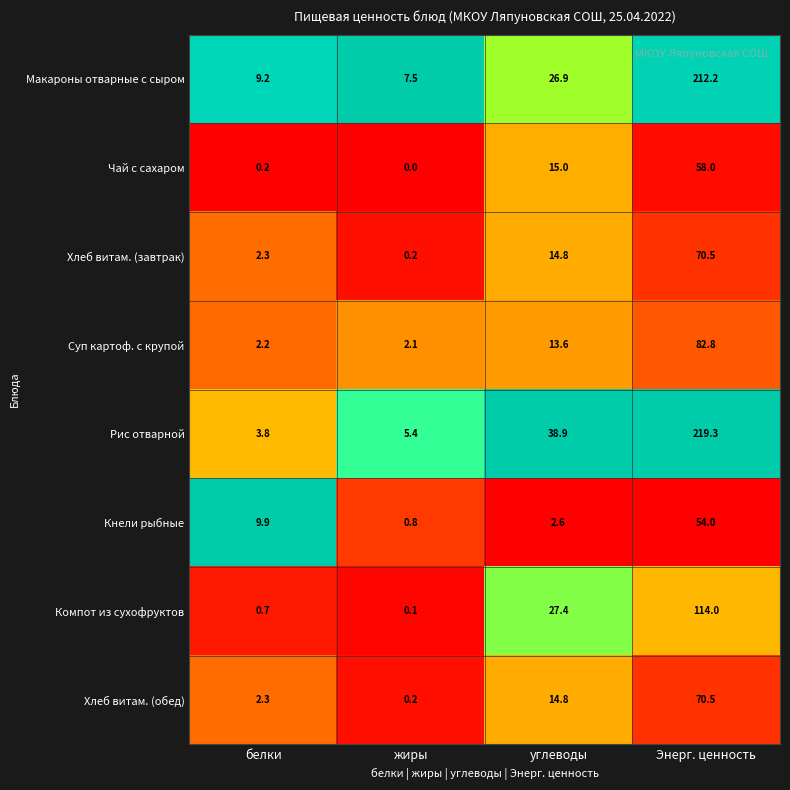

The Чай с сахаром series shows 12.8 at Энерг. ценность. True or false?

False